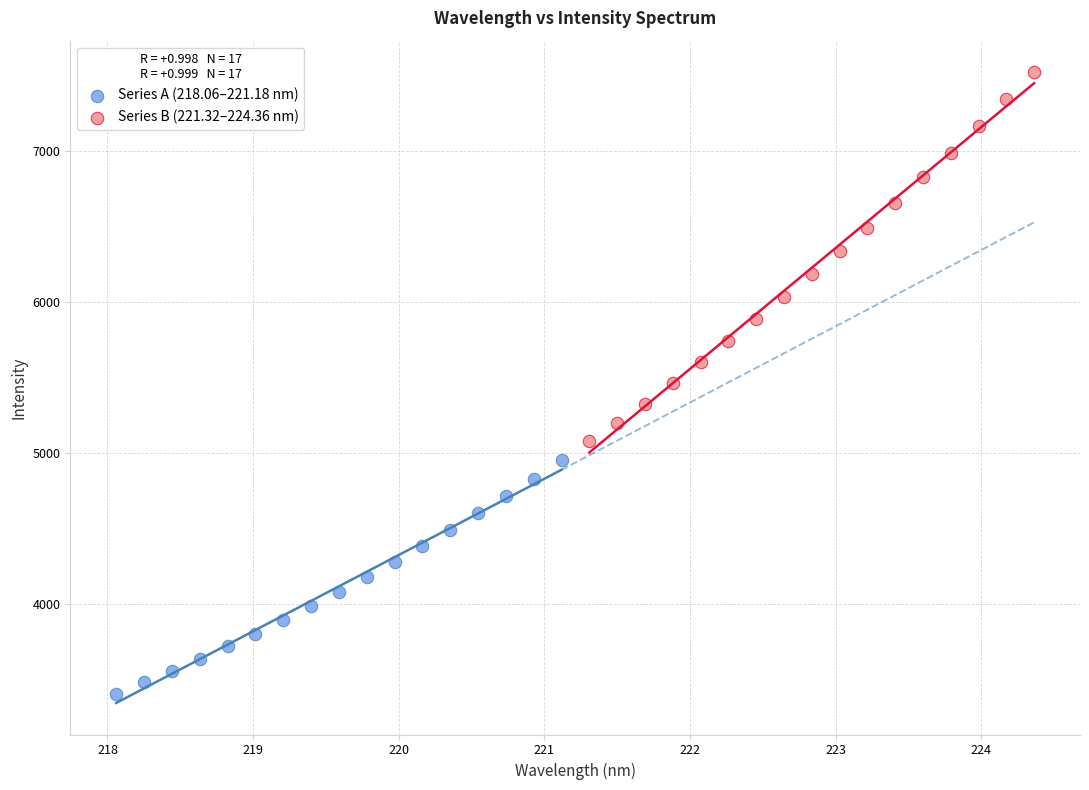

Which series has the largest Y range (max minus min)?

Series B (221.32–224.36 nm)